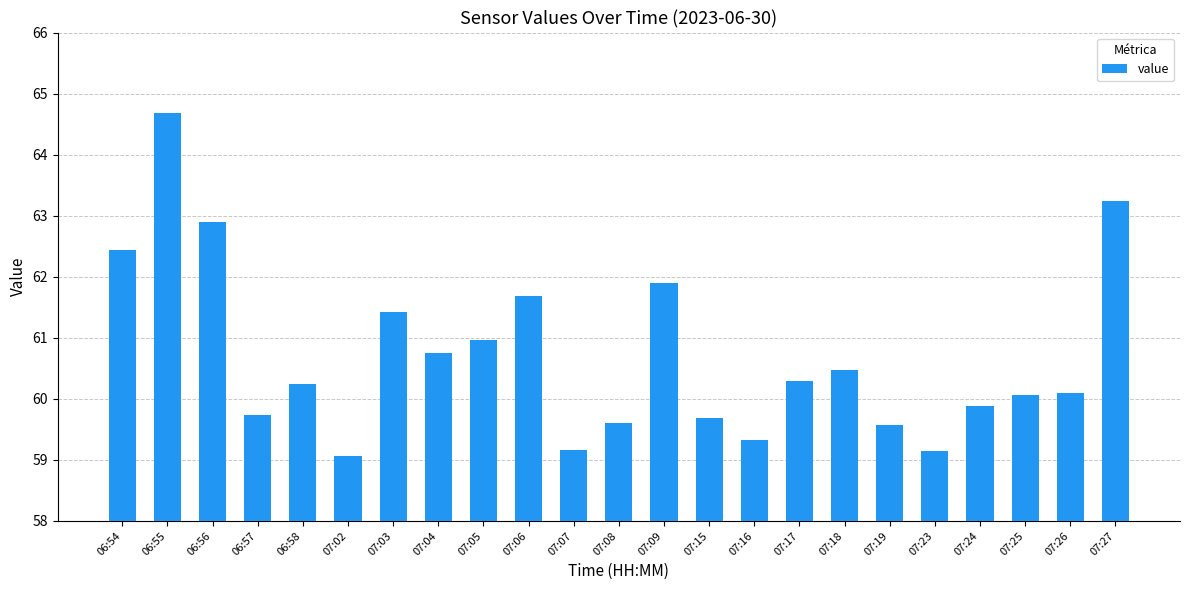

What is the minimum value shown in the chart?

59.1